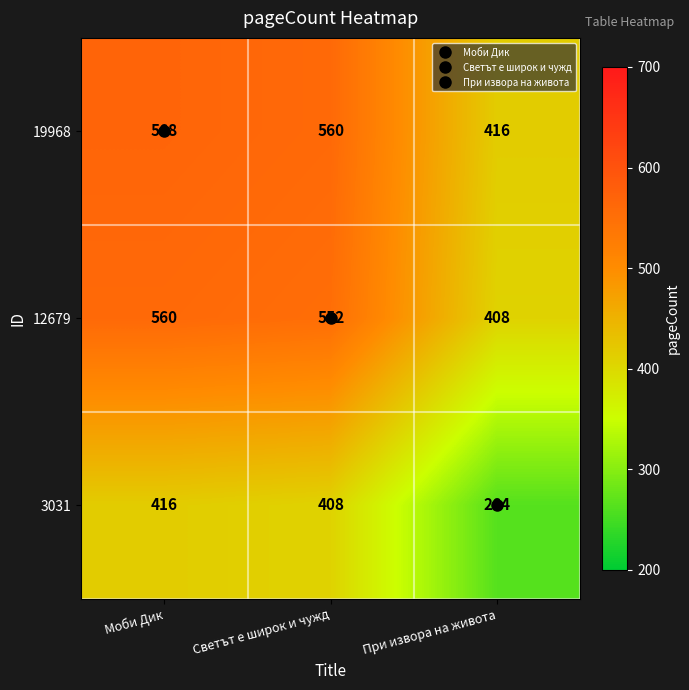

Which category has the highest value across all series?

Моби Дик